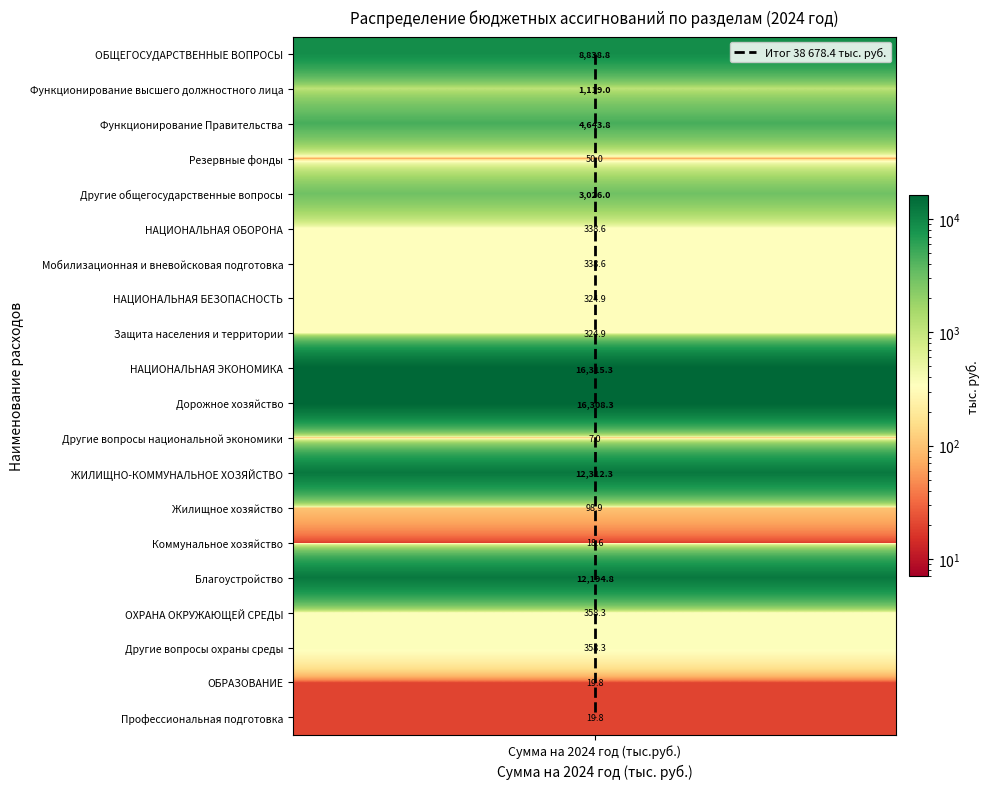

At which category does the chart reach its peak across all series?

Сумма на 2024 год (тыс.руб.)